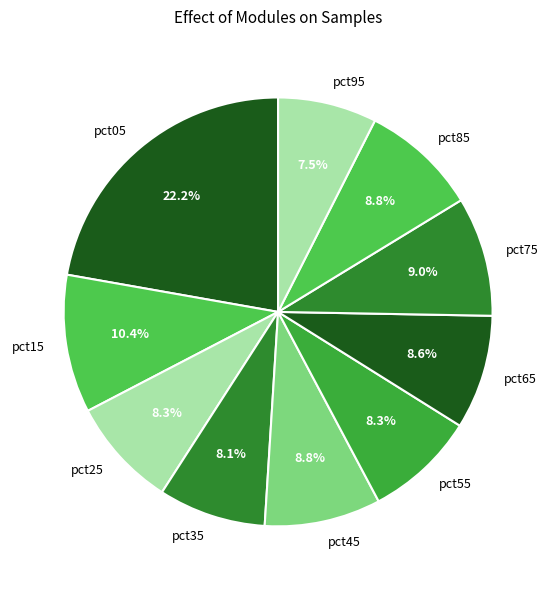

What is the total percentage of pct65 and pct25?

16.9%